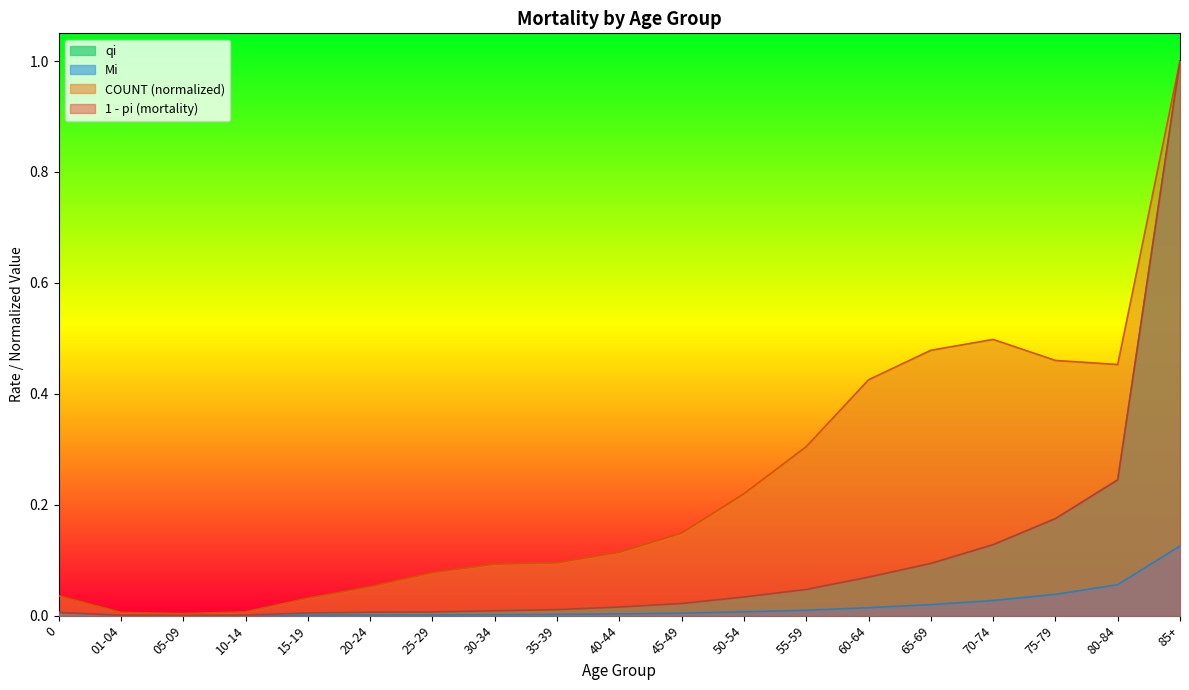

Read the qi value at 85+.

1.0